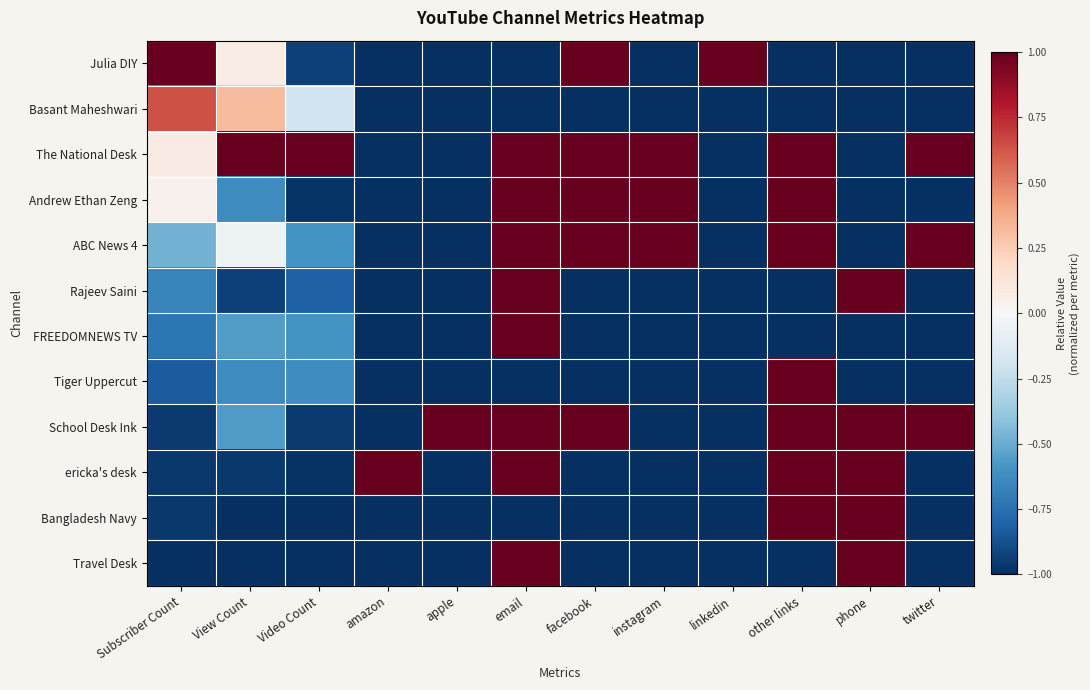

Between phone and Subscriber Count, which is larger?

Subscriber Count